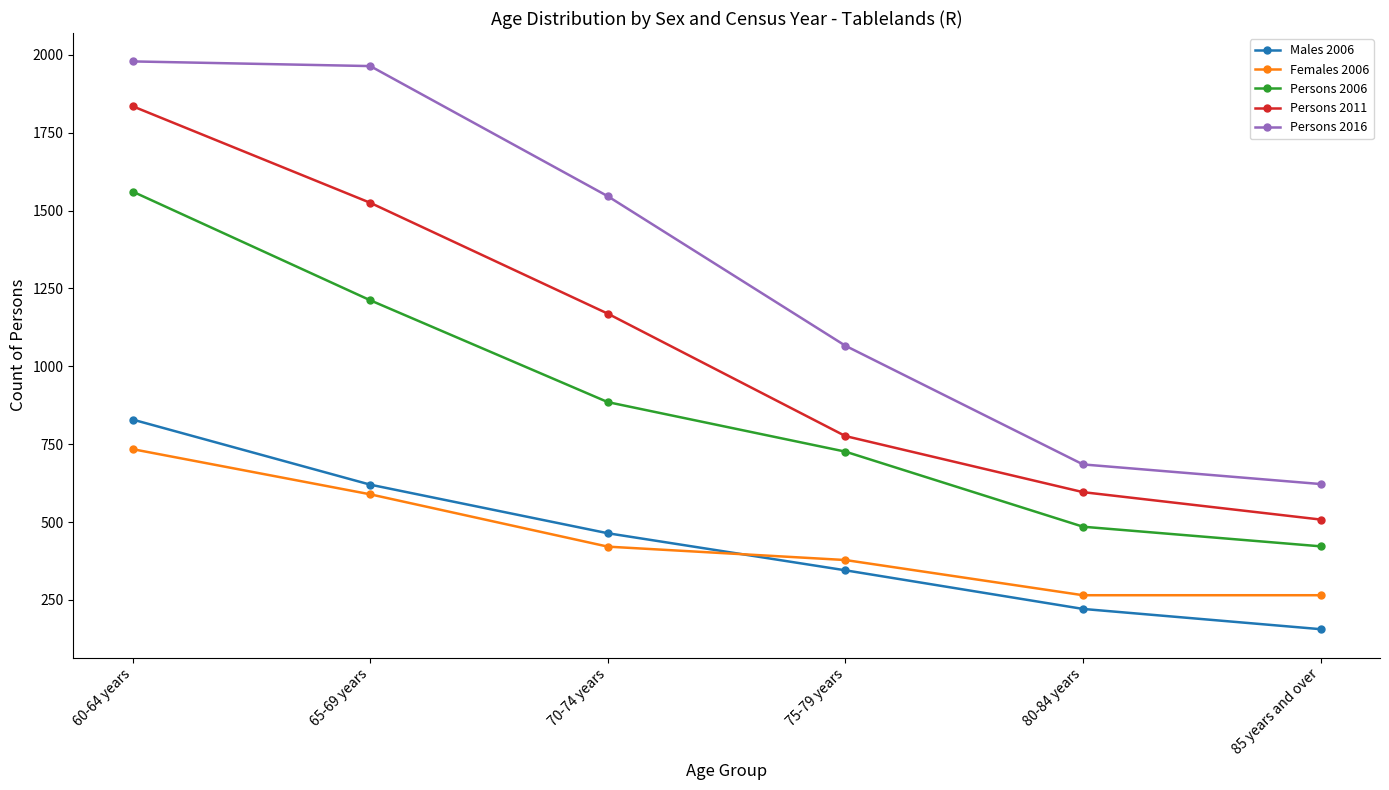

Reading left to right, transcribe all the data shown in this chart.

Males 2006: 829	620	464	345	221	156
Females 2006: 734	589	421	378	265	265
Persons 2006: 1561	1212	885	726	485	422
Persons 2011: 1835	1525	1169	776	596	508
Persons 2016: 1979	1964	1546	1066	685	622